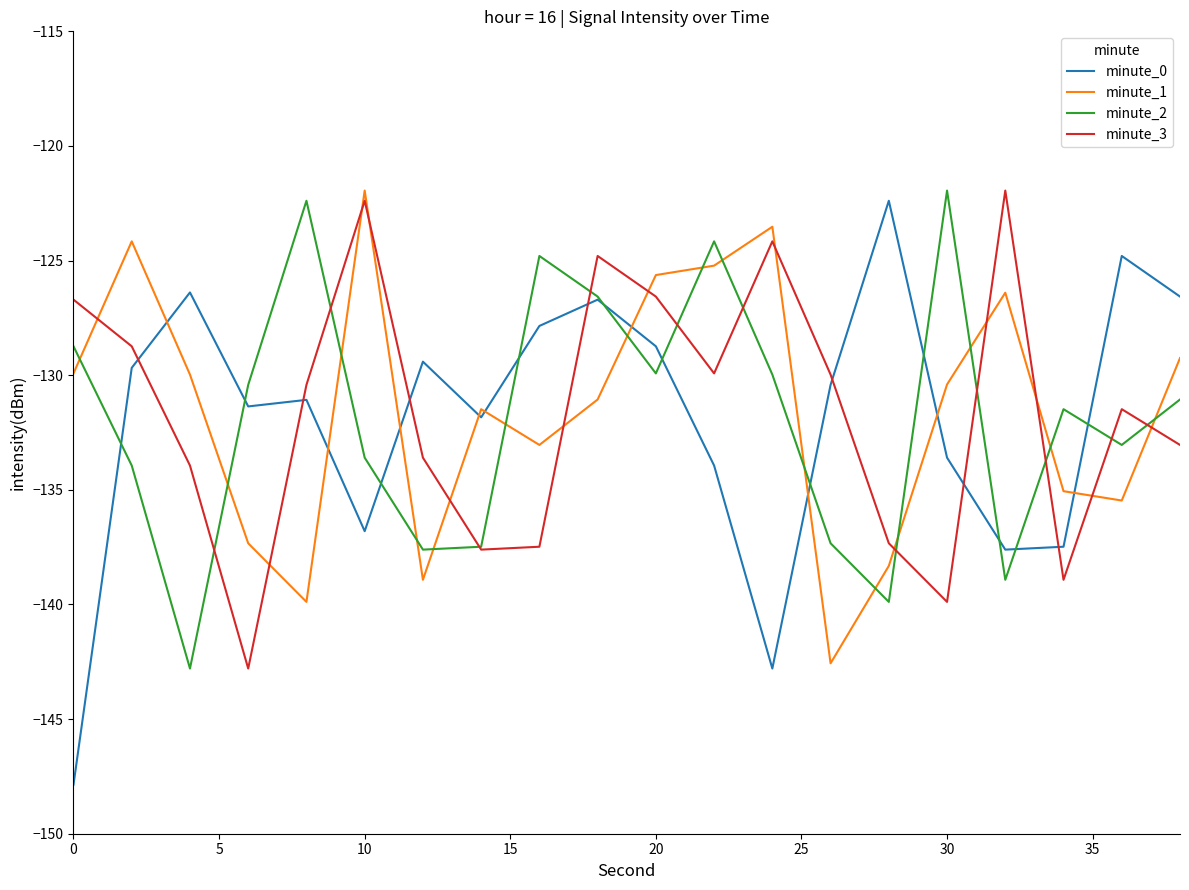

What is the maximum value shown in the chart?

-121.9